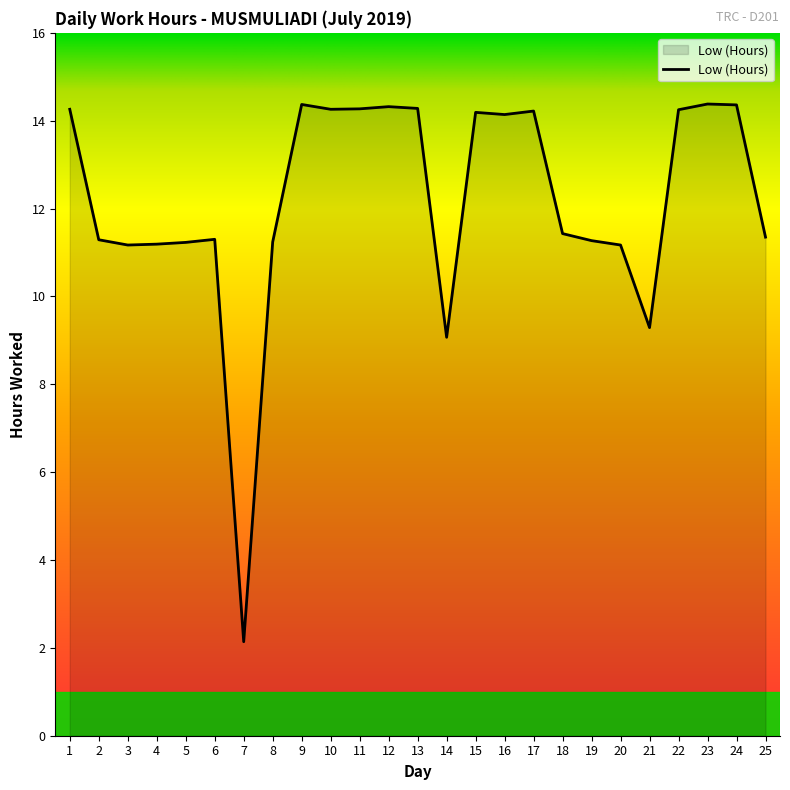

What is the difference between the maximum and minimum values?

12.2